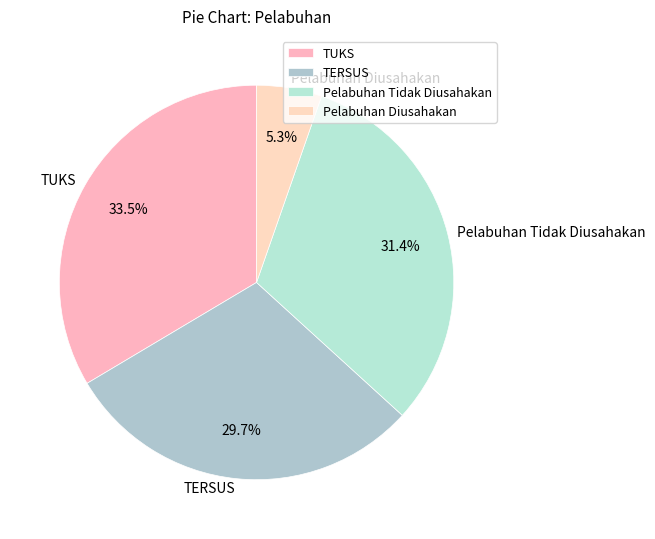

How much of the chart is everything except Pelabuhan Tidak Diusahakan?

68.6%